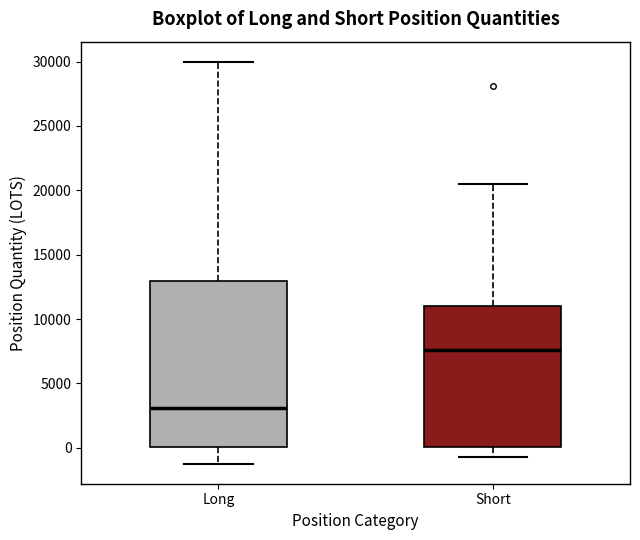

Which box is the tallest, from its lower edge to its upper edge?

Long